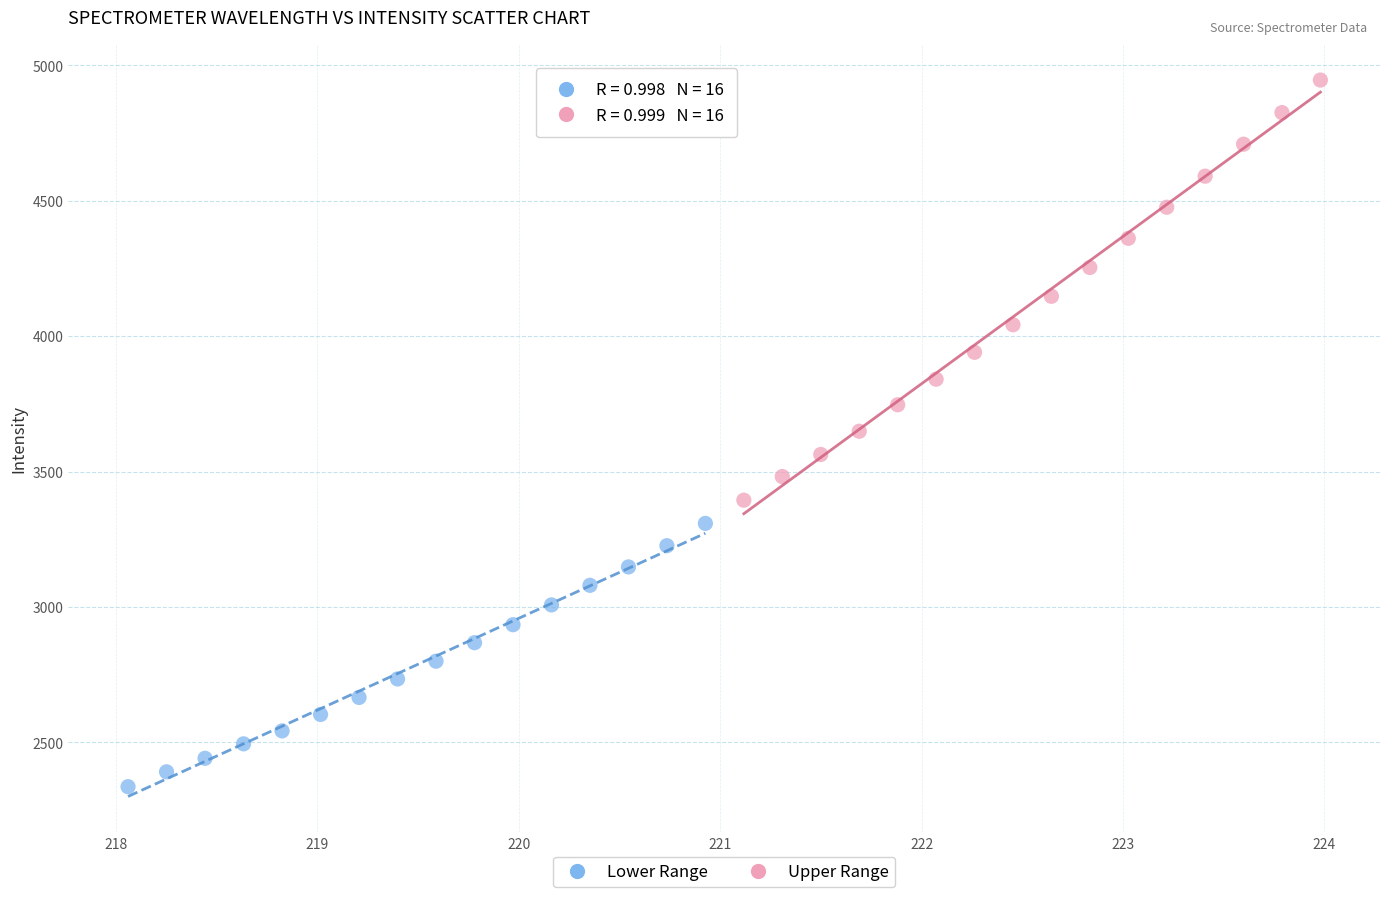

Which series contains the lowest Y value?

Lower Range